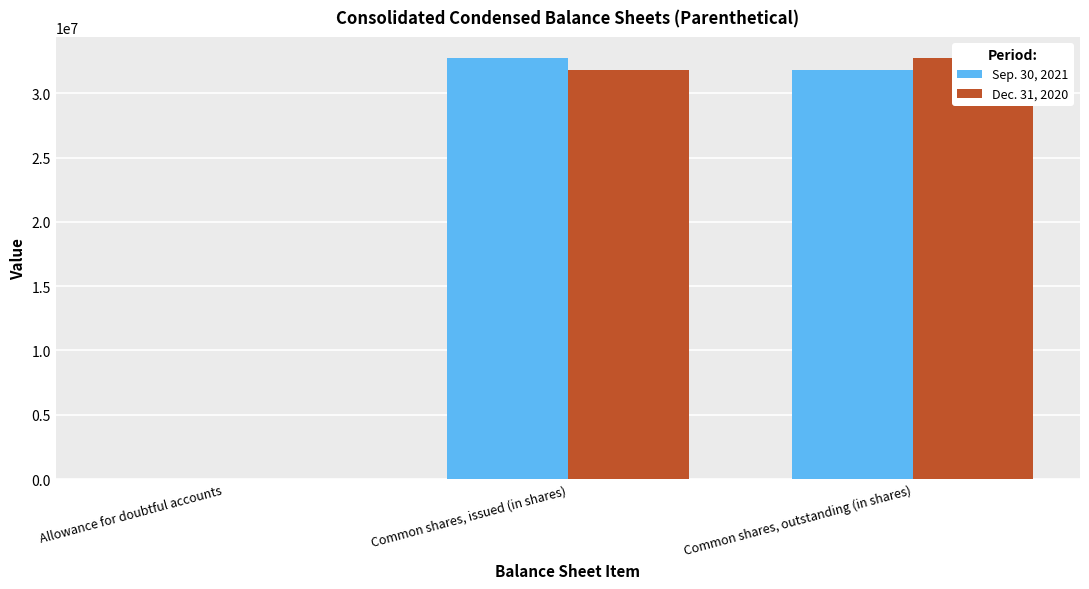

What is the minimum value for Dec. 31, 2020?

40